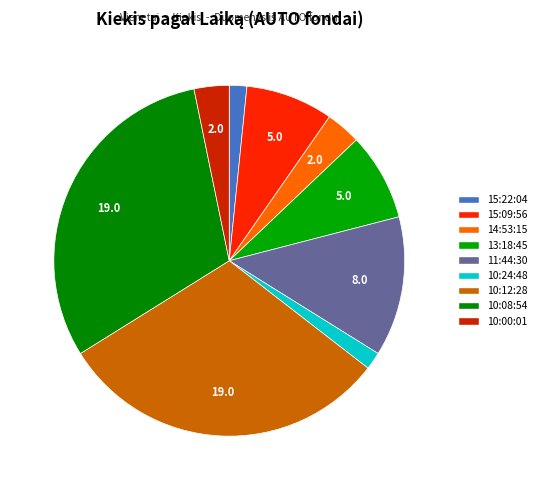

What percentage is the 15:09:56 slice, to the nearest percent?

8%